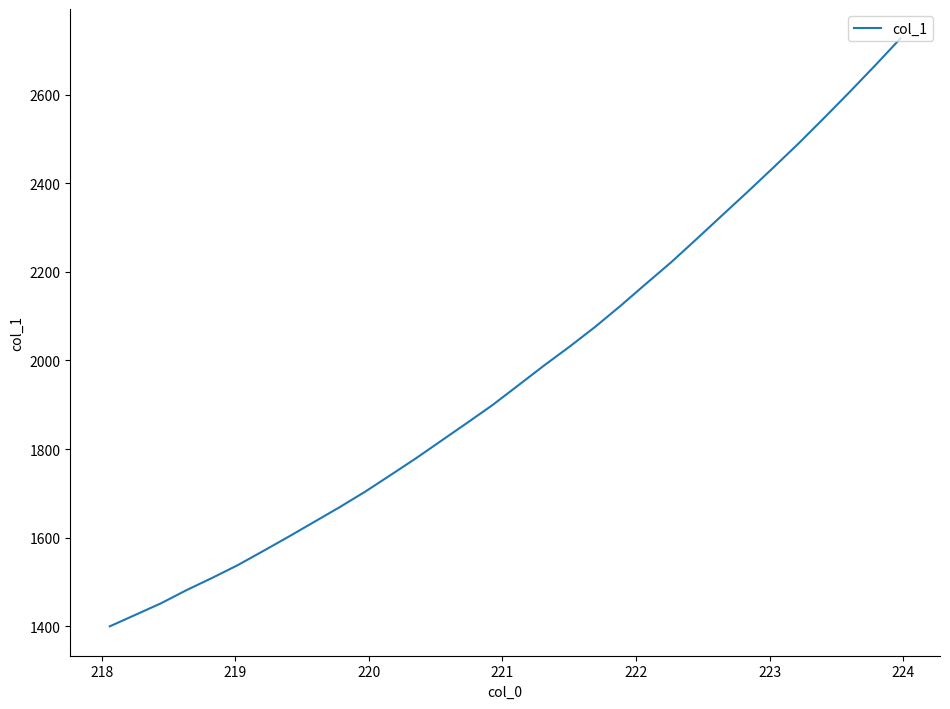

What is the difference between the maximum and minimum values?

1326.7